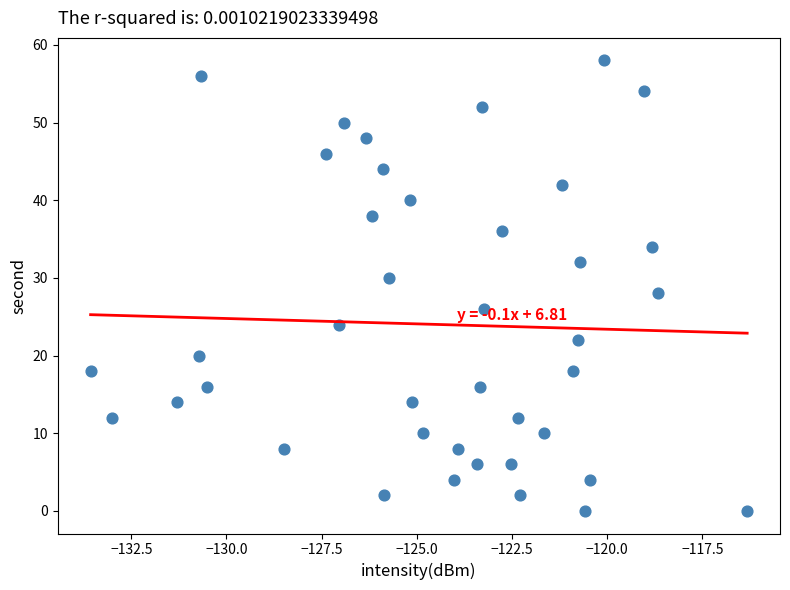

What is the range of Y values (max minus min)?

58